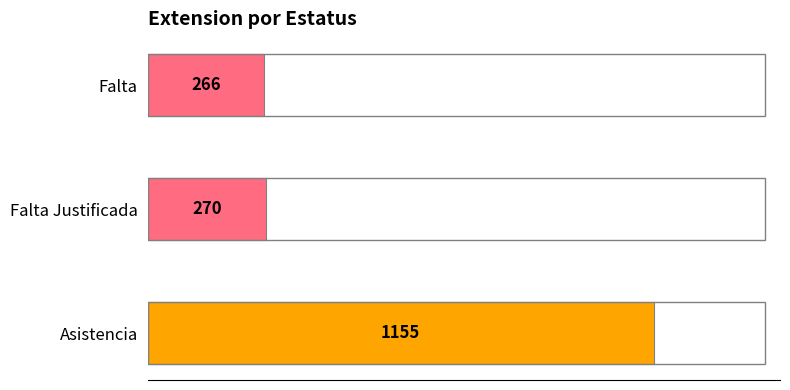

The chart shows a value of 1155 at Asistencia. True or false?

True